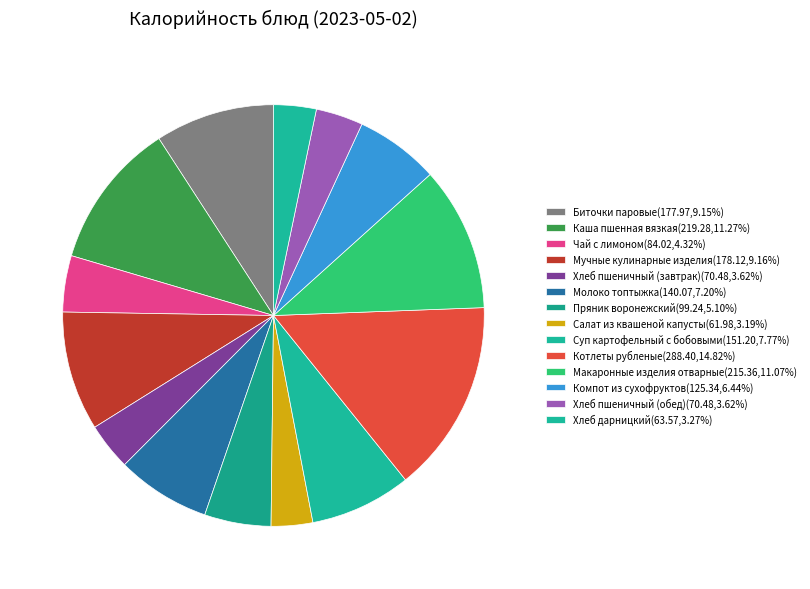

What is the largest slice in the pie chart?

Котлеты рубленые